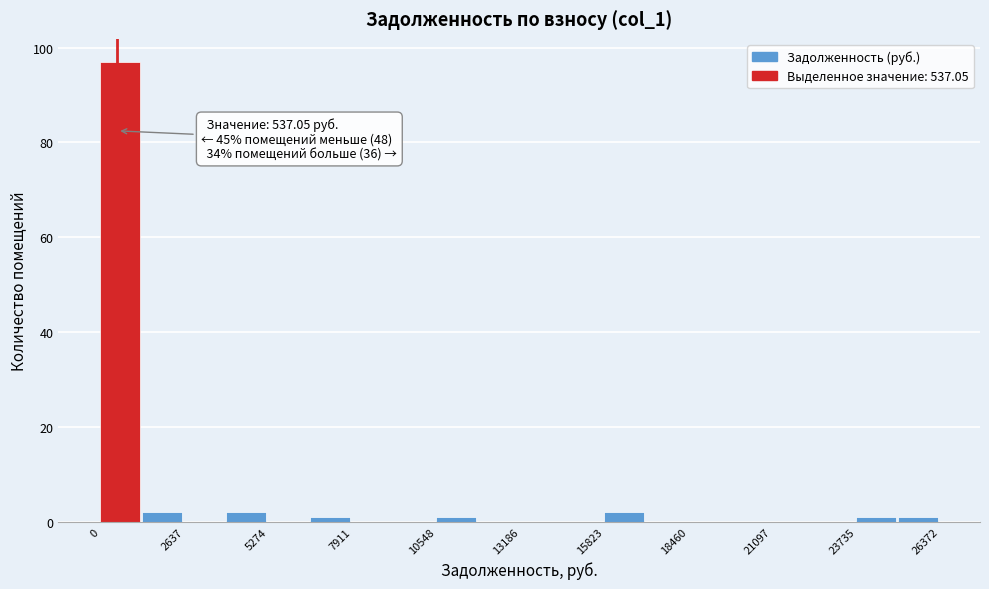

Around what value on the x-axis is the tallest bar? Give the approximate position of its centre, as read against the axis.

500